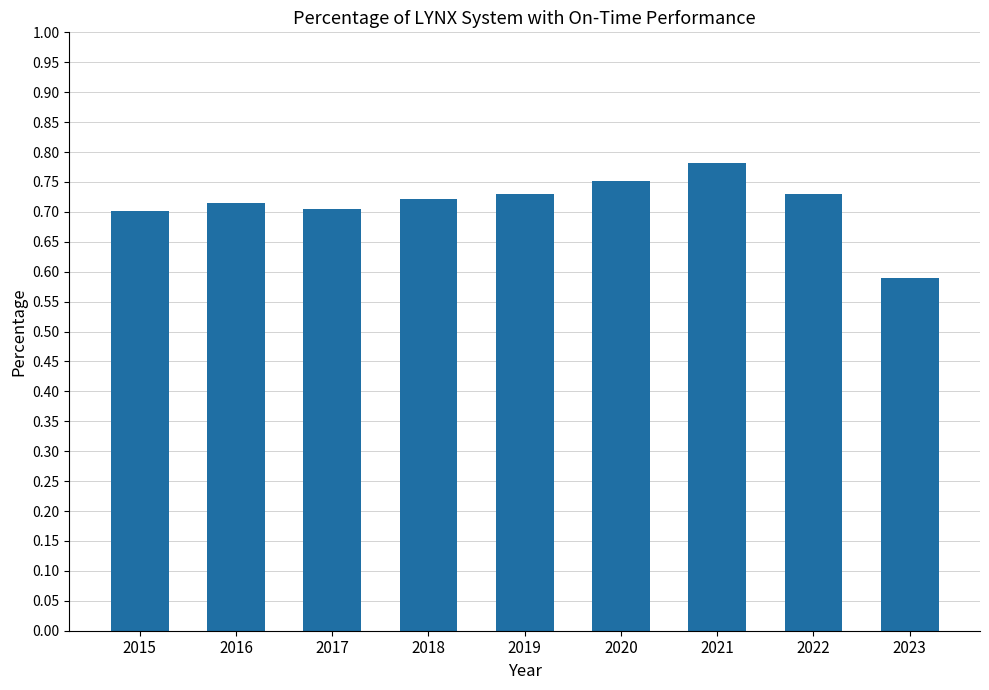

Which category has the highest value across all series?

2021